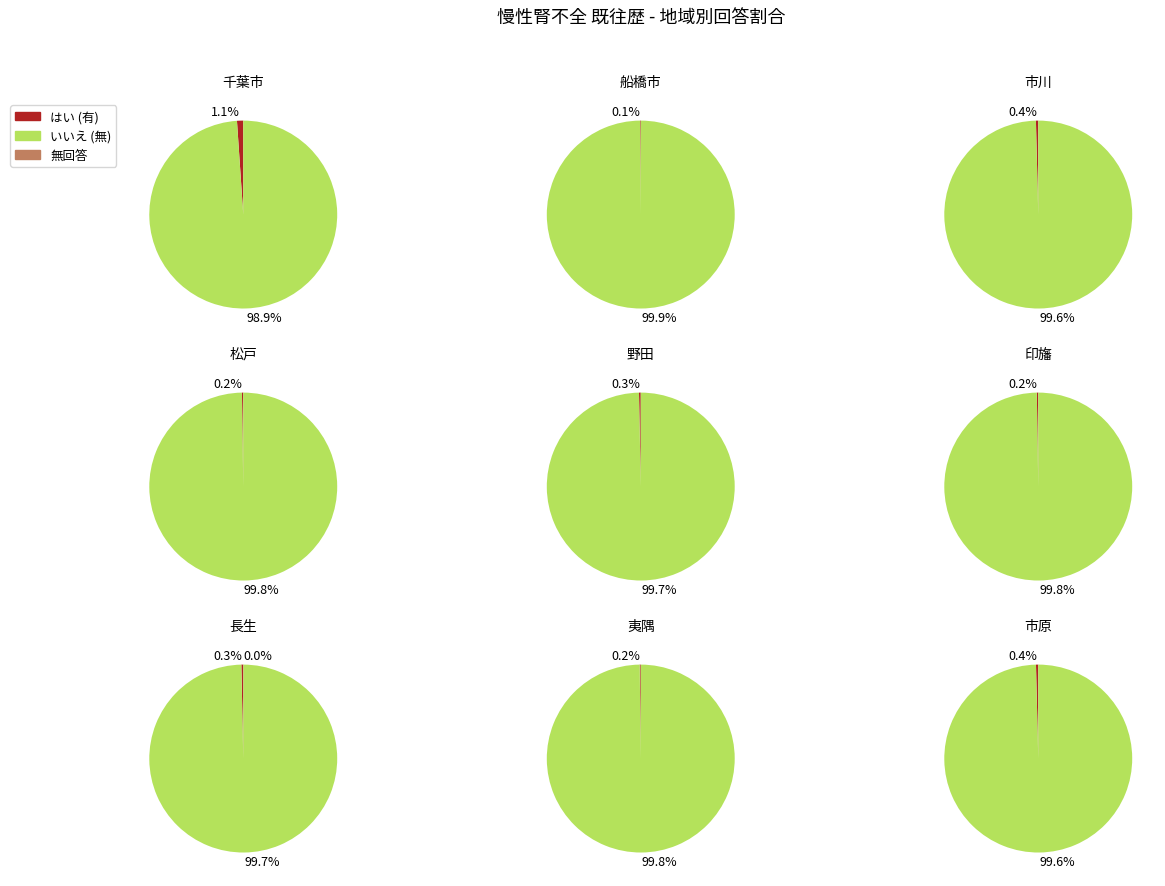

Rank the series by their maximum value, from highest to lowest.

いいえ, はい, 無回答